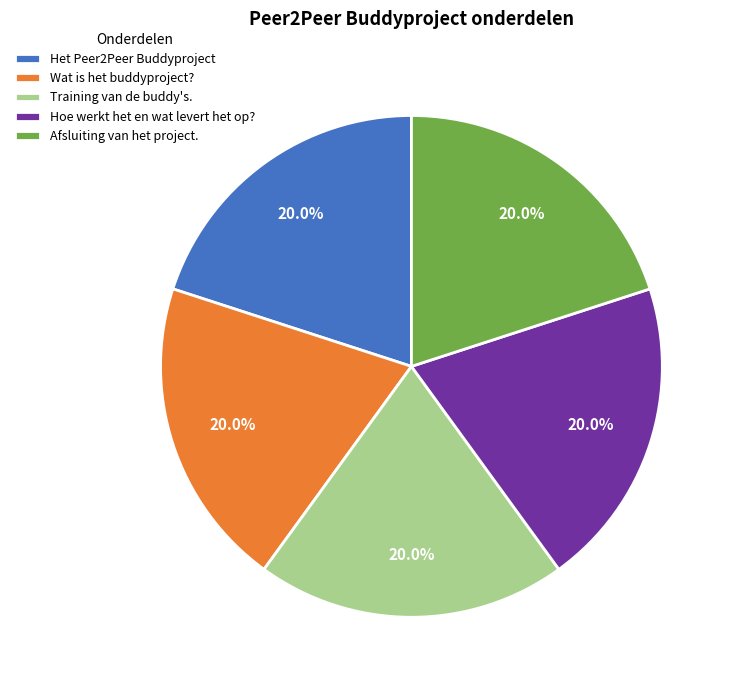

What is the ratio of the value at Afsluiting van het project. to the value at Hoe werkt het en wat levert het op??

1.0